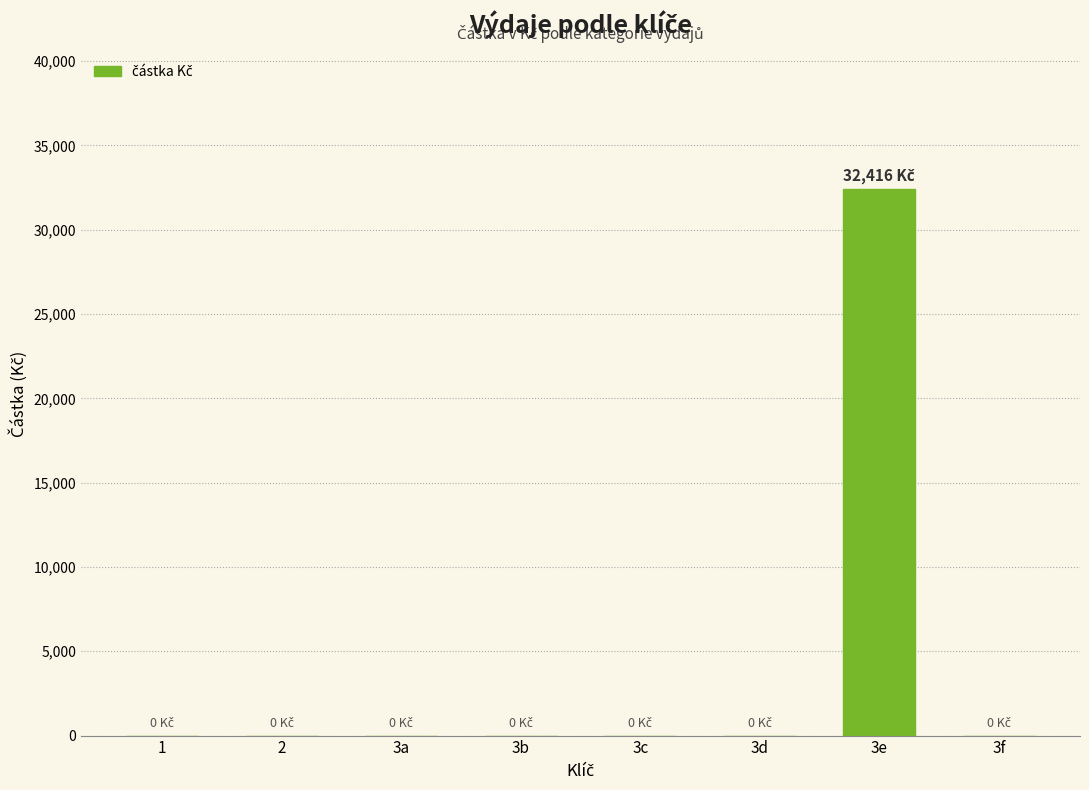

Are the bars grouped side by side (vs. stacked)?

No